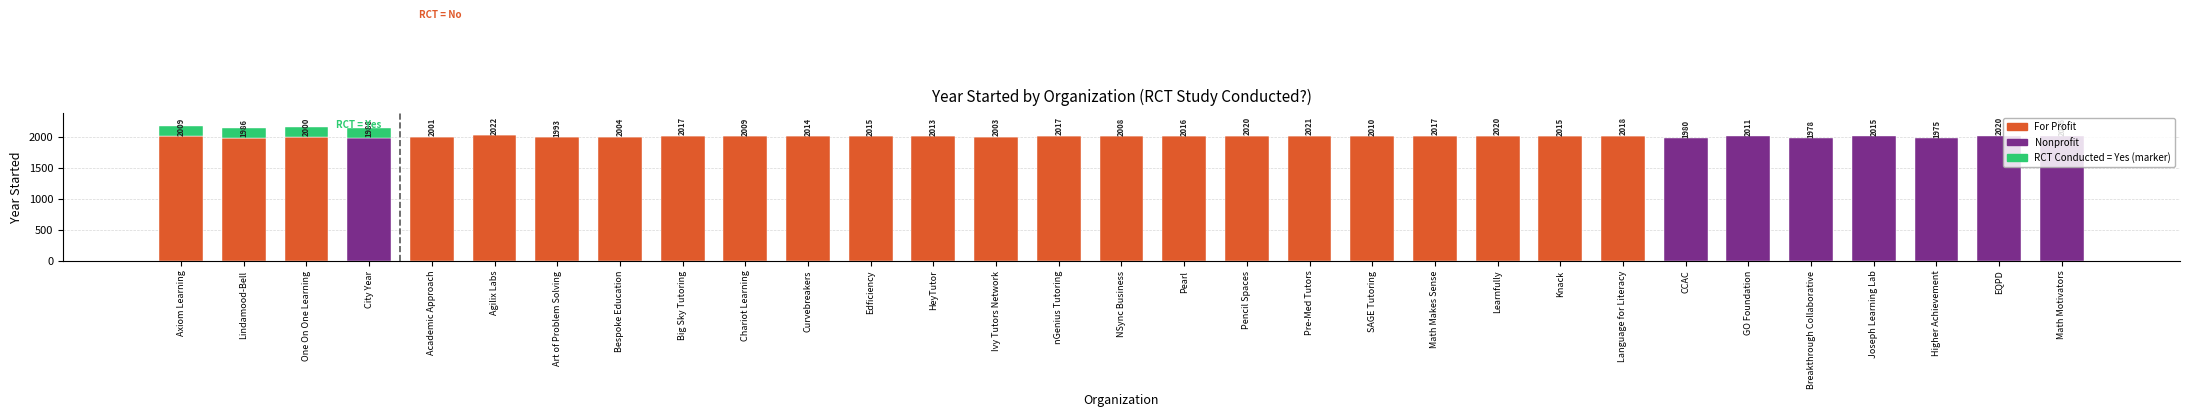

What position from the right is City Year?

28